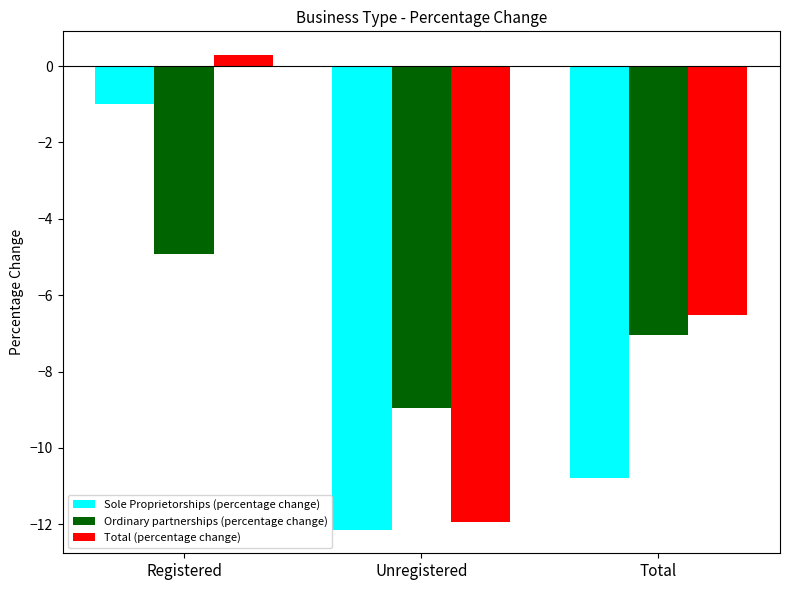

What is the value of the Sole Proprietorships (percentage change) bar at the 2nd from the left?

-12.1